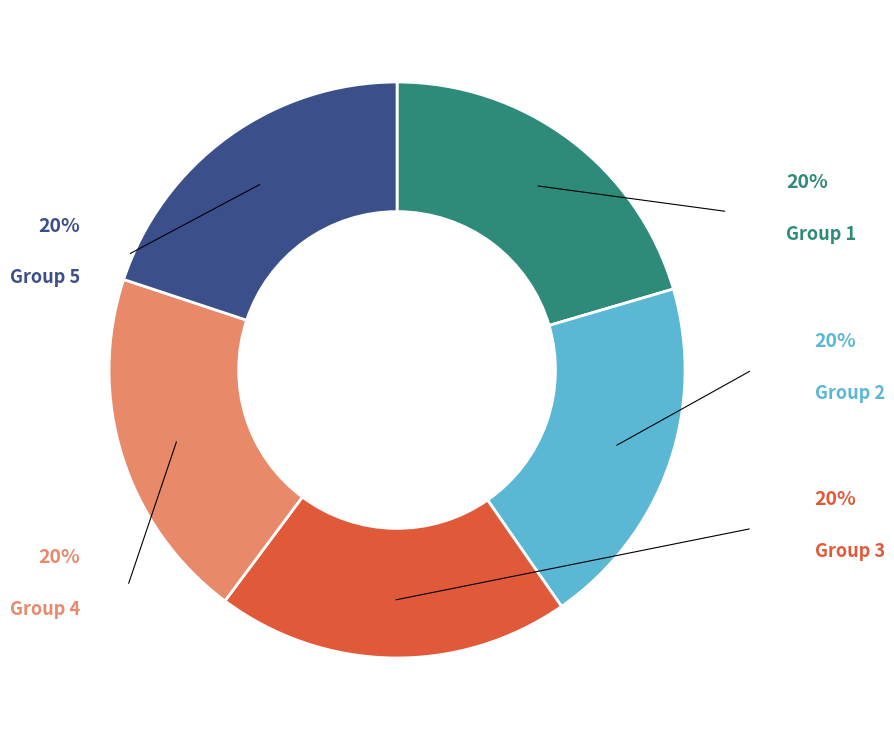

Is there any slice that represents more than half of the pie?

No